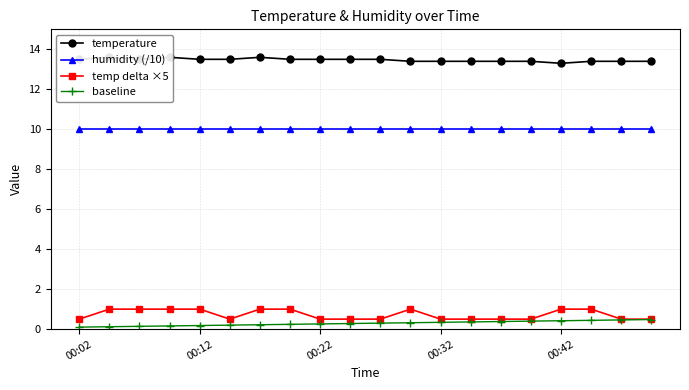

At which category is the sum across all series the highest?

17